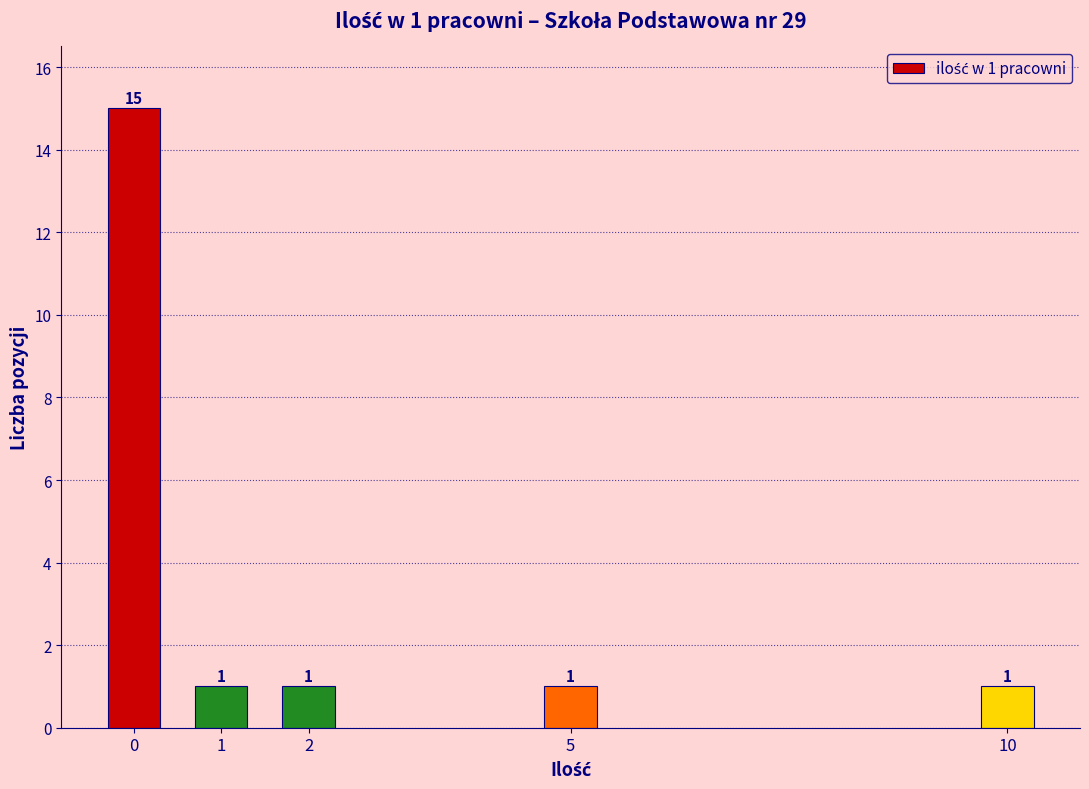

Reading left to right, what are all the values shown in this chart?

0=15	1=1	2=1	5=1	10=1